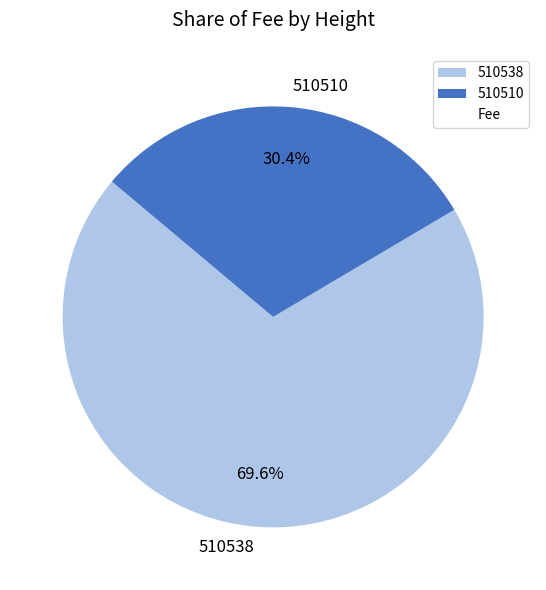

To the nearest percent, what is the average slice percentage?

50%